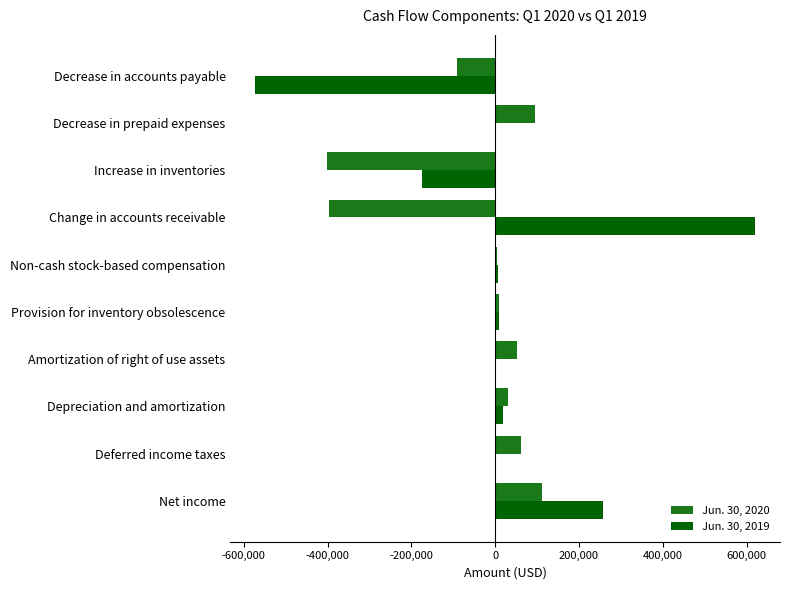

Between Change in accounts receivable and Decrease in accounts payable, which series saw the biggest shift?

Jun. 30, 2019